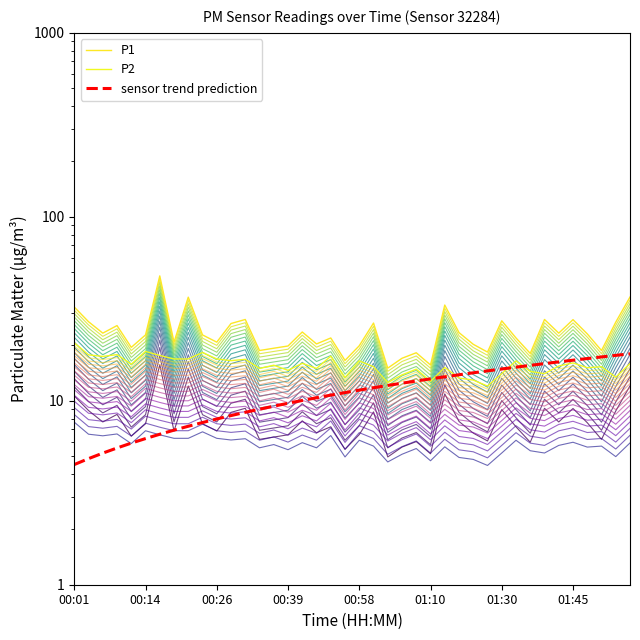

True or false: P1 and sensor trend prediction cross at least once.

False